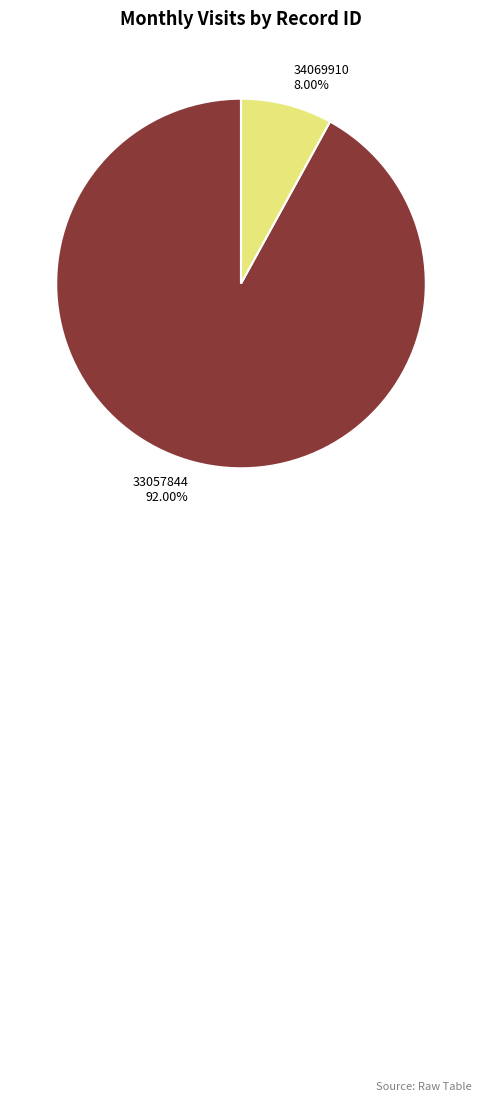

Which category has the biggest portion of the pie?

33057844